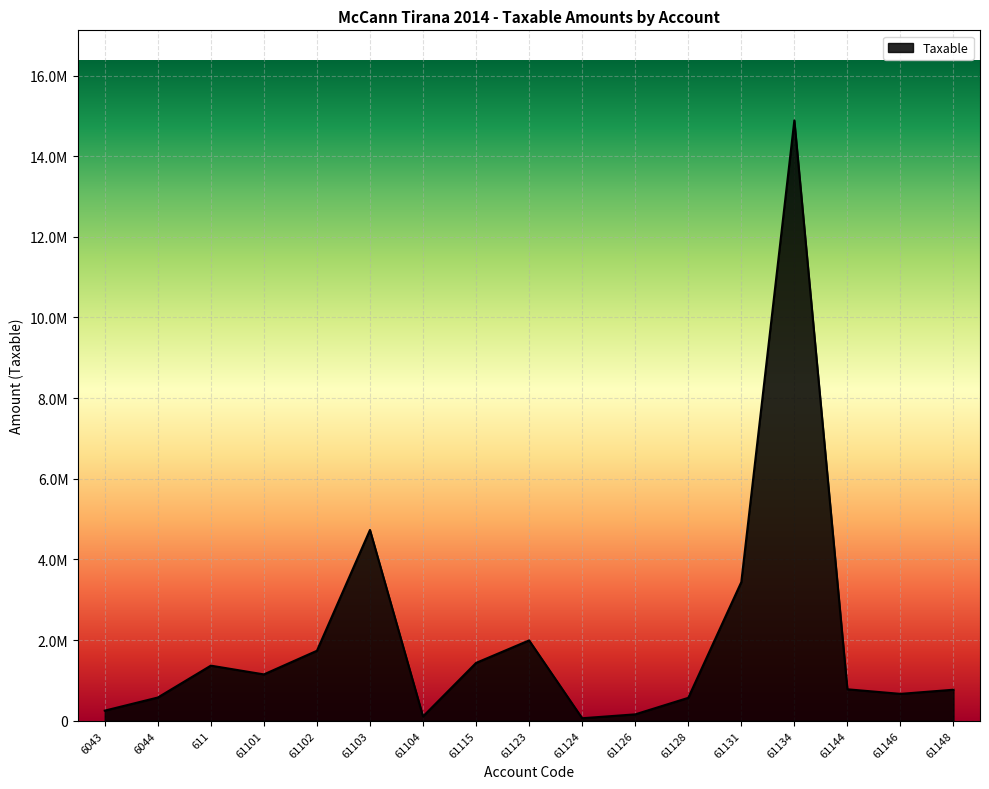

What is the minimum value shown in the chart?

61813.2